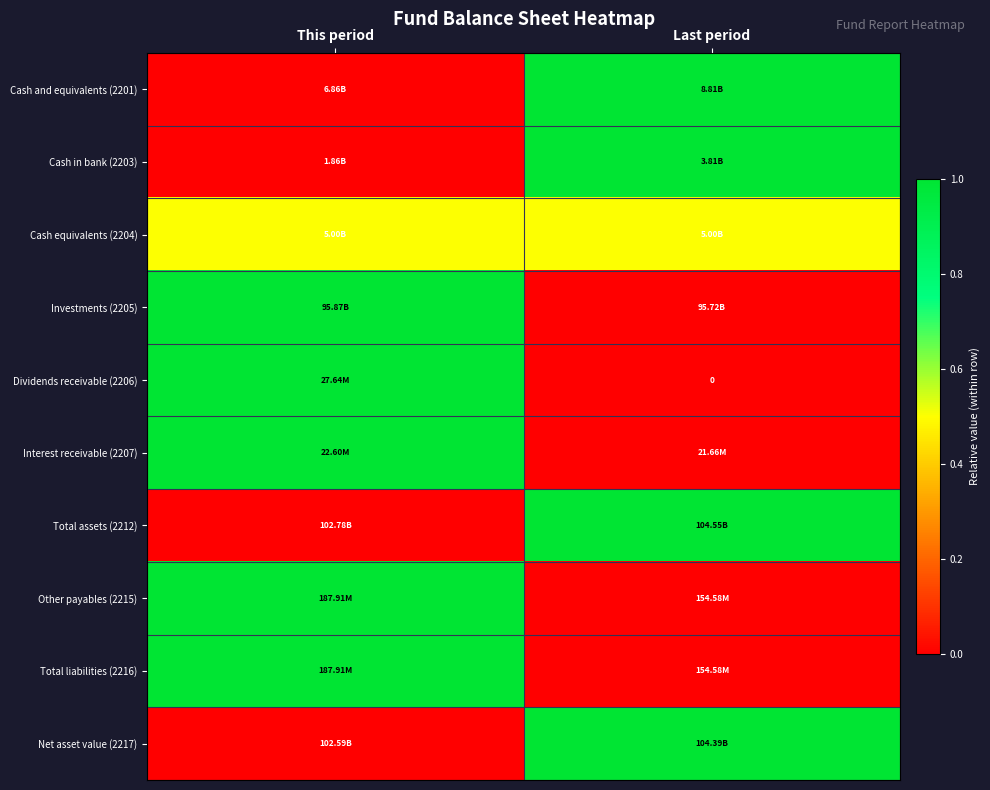

Is the value of Investments (2205) at This period greater than the value of Cash equivalents (2204) at Last period?

Yes